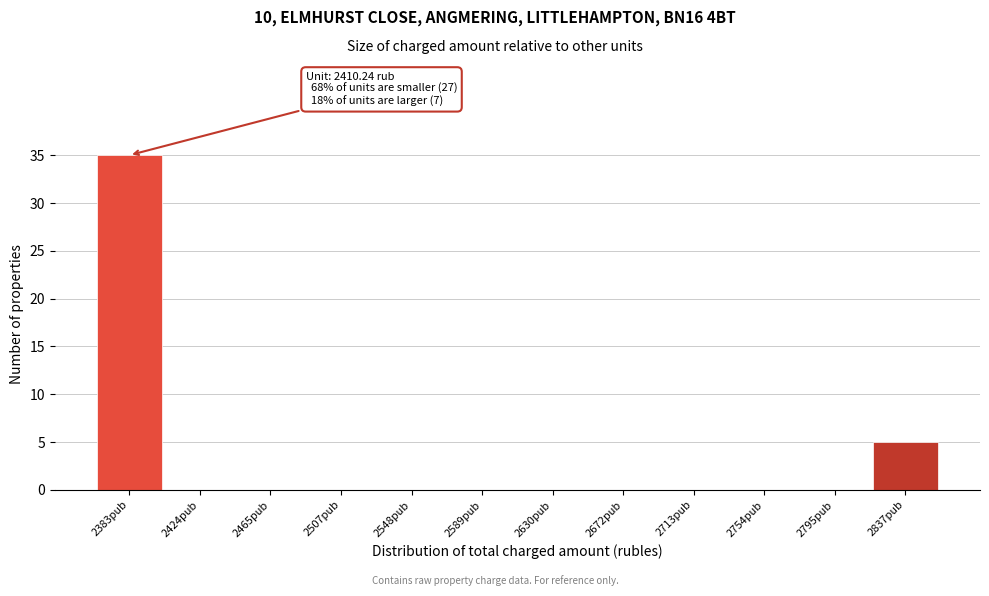

Reading left to right, list all the values displayed in this chart.

2383рub=35	2424рub=0	2465рub=0	2507рub=0	2548рub=0	2589рub=0	2630рub=0	2672рub=0	2713рub=0	2754рub=0	2795рub=0	2837рub=5